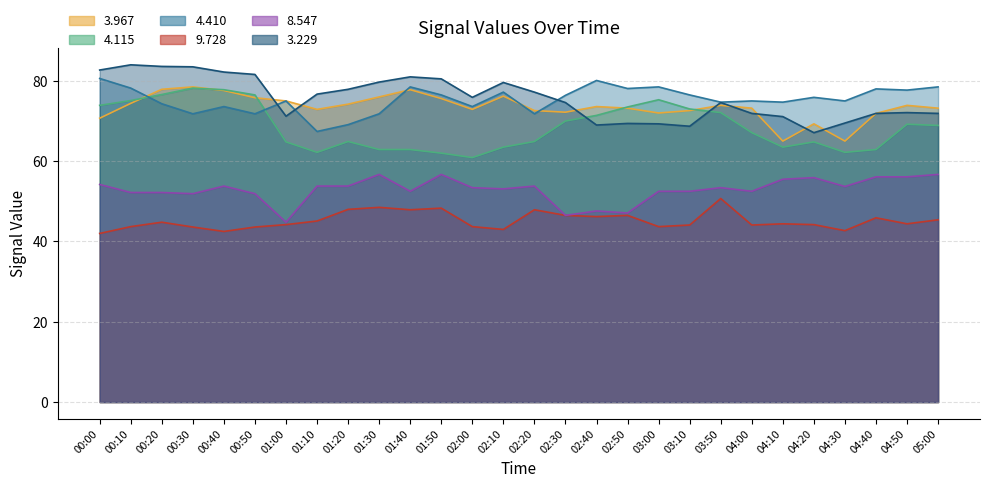

How many values in the 3.967 series exceed 73?

17